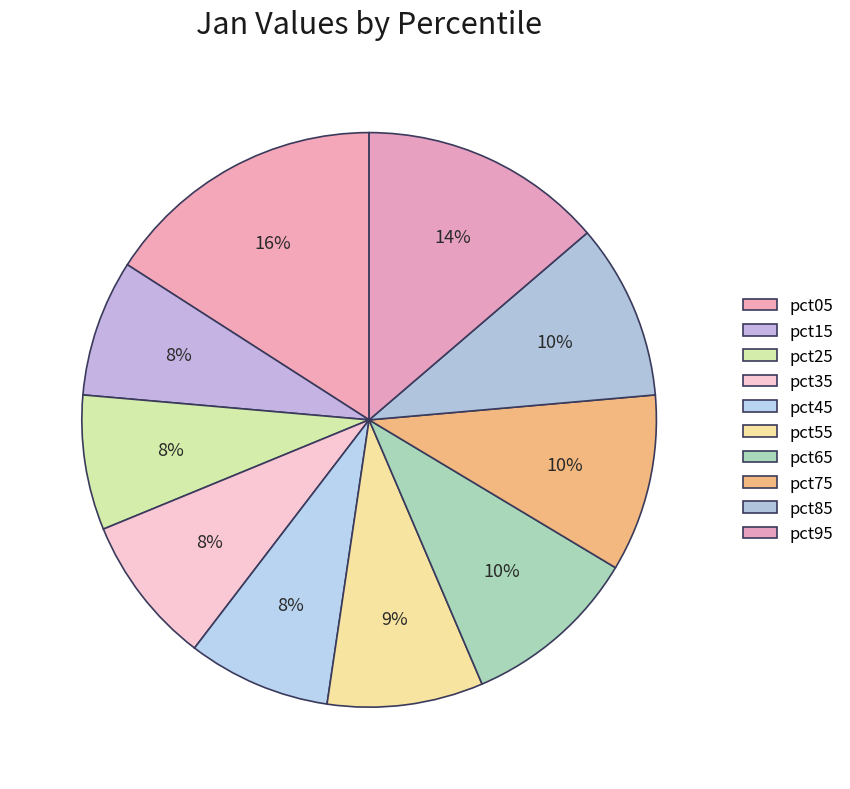

How many slices are in this pie chart?

10